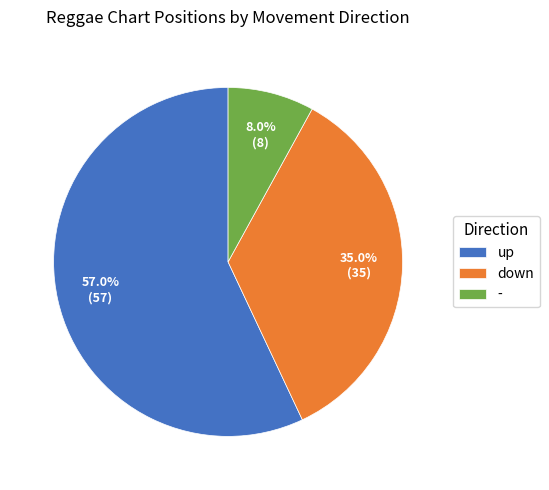

Count the number of slices in the pie.

3